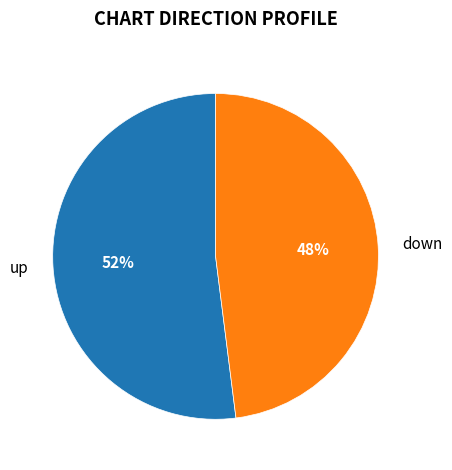

What percentage is the down slice, to the nearest percent?

48%